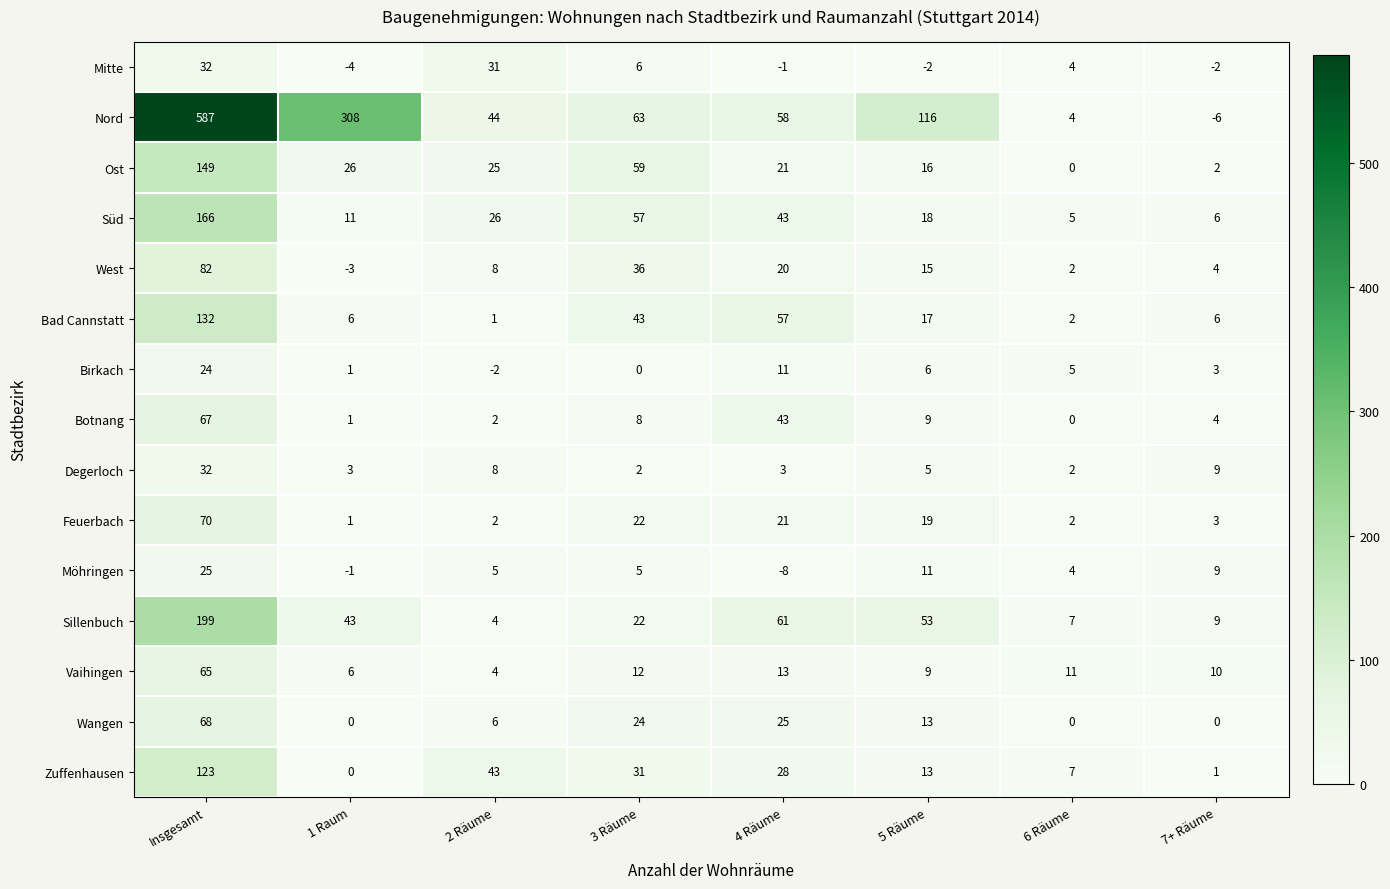

What is the sum of all Ost values?

298